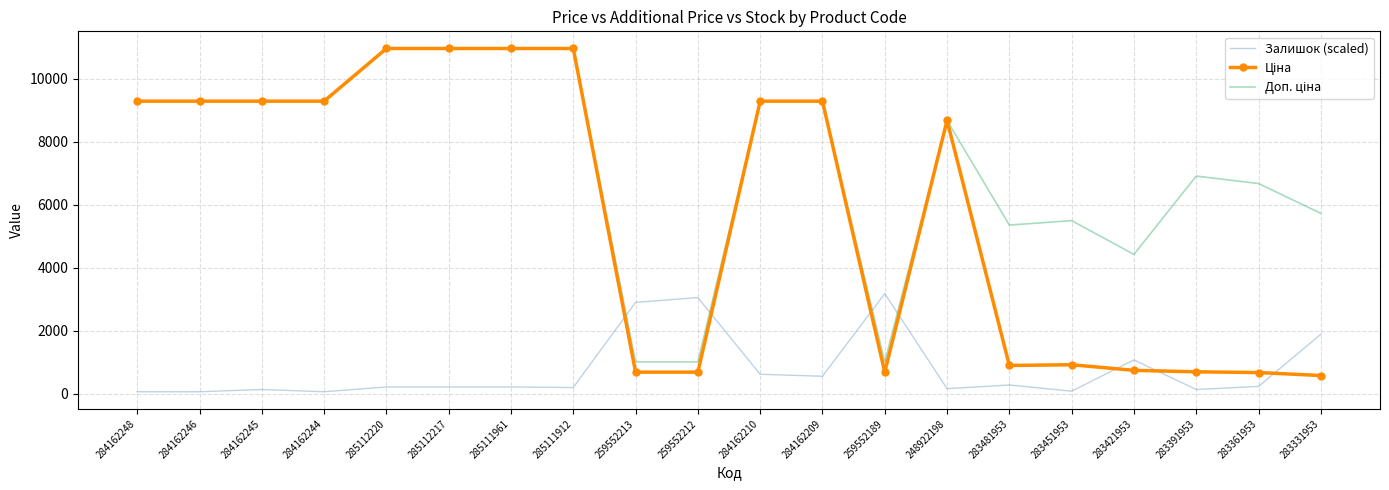

What is the approximate value of Залишок (scaled) at 285112220?

209.6